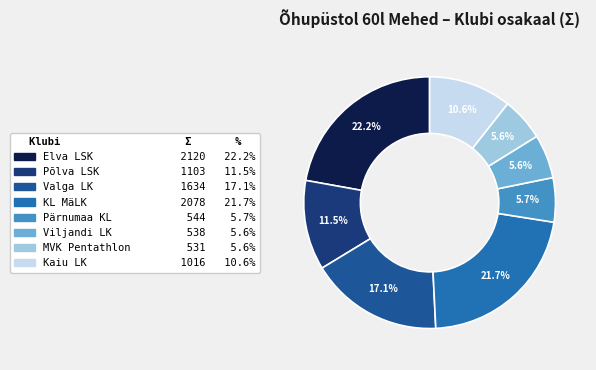

To the nearest percent, what is the average slice percentage?

12%